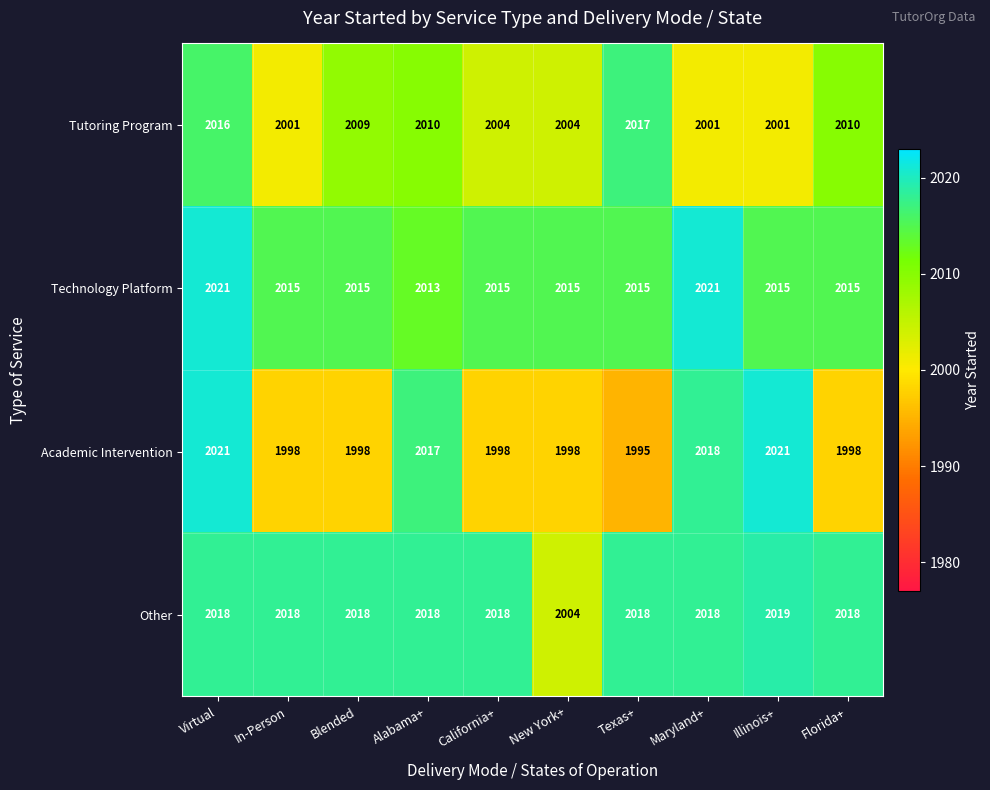

What is the average value of the Tutoring Program series?

2007